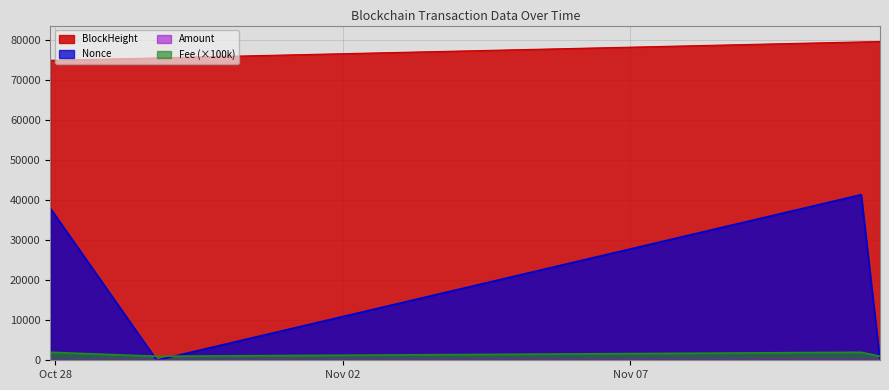

Between which two adjacent categories do Nonce and Fee first intersect?

2021-10-27 21:57:00 and 2021-10-29 18:21:00